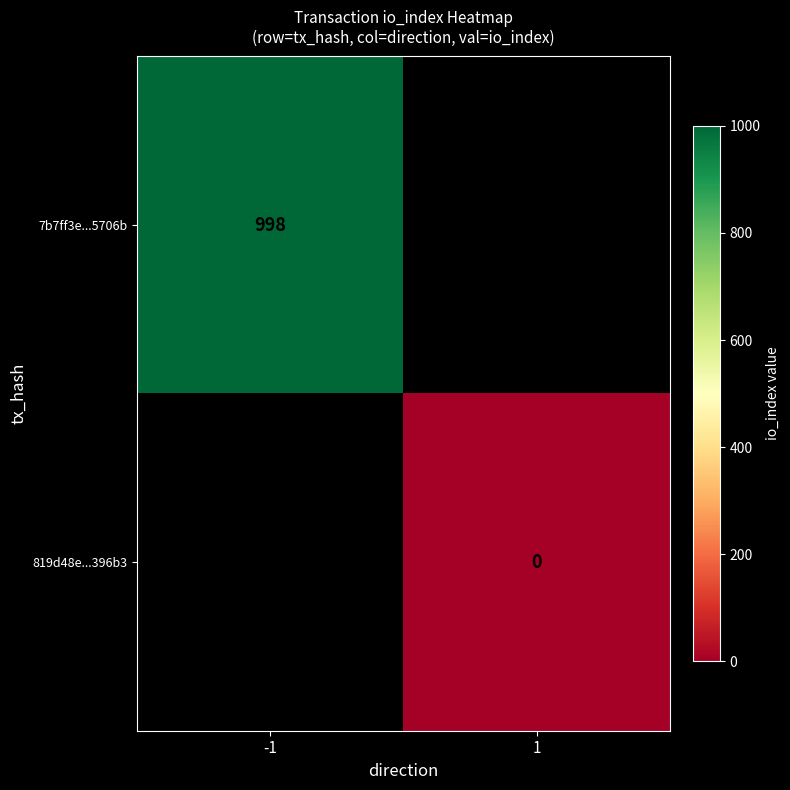

The 7b7ff3e...5706b series shows 1530 at -1. True or false?

False